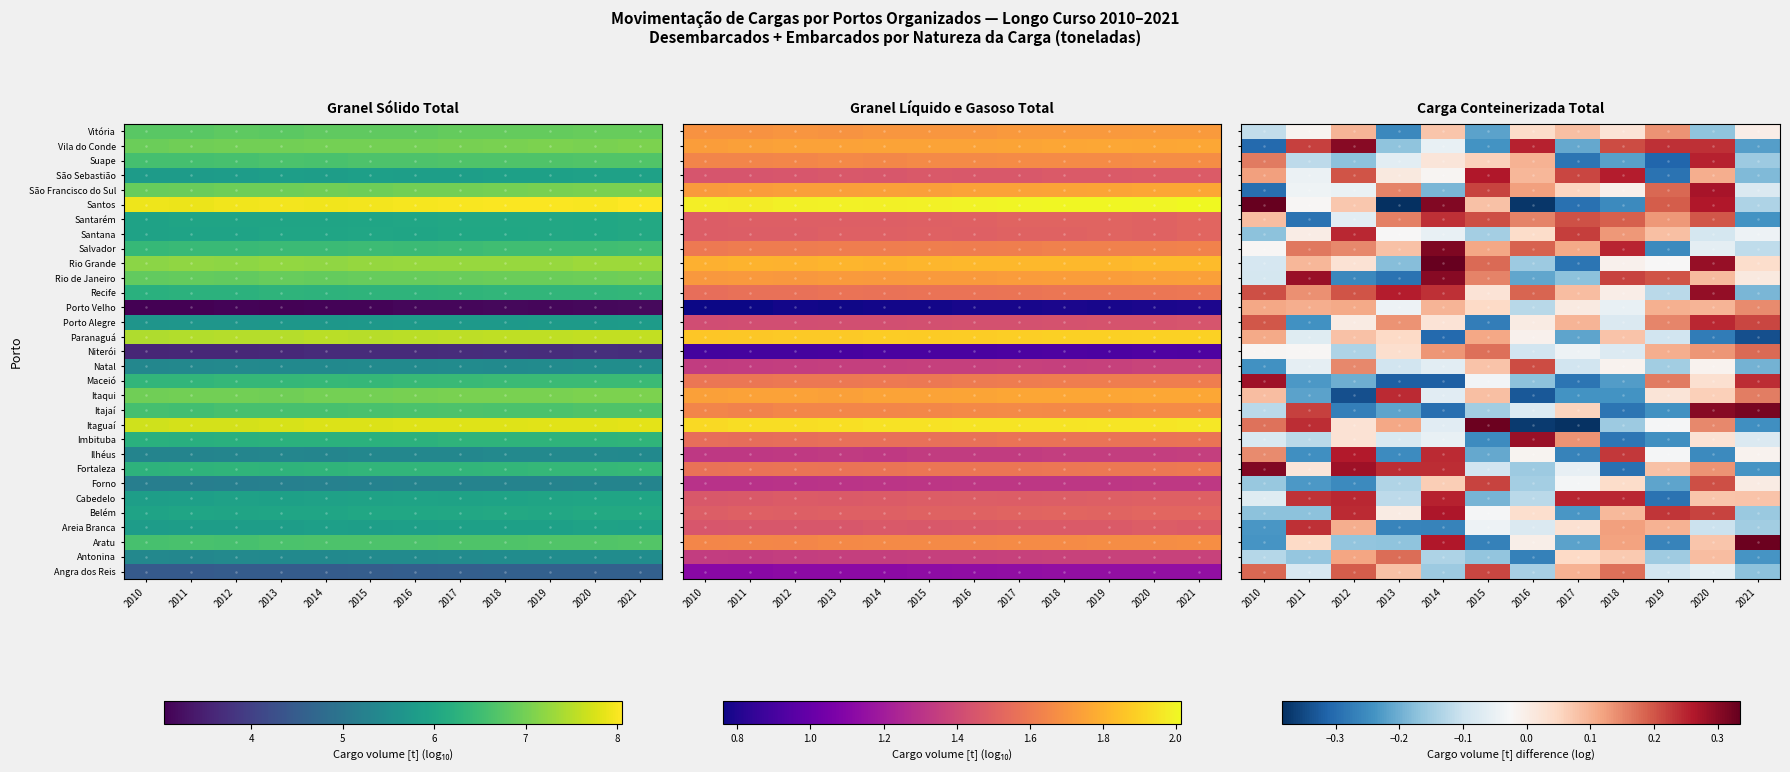

Which has a higher value, 2011 or 2019?

2011